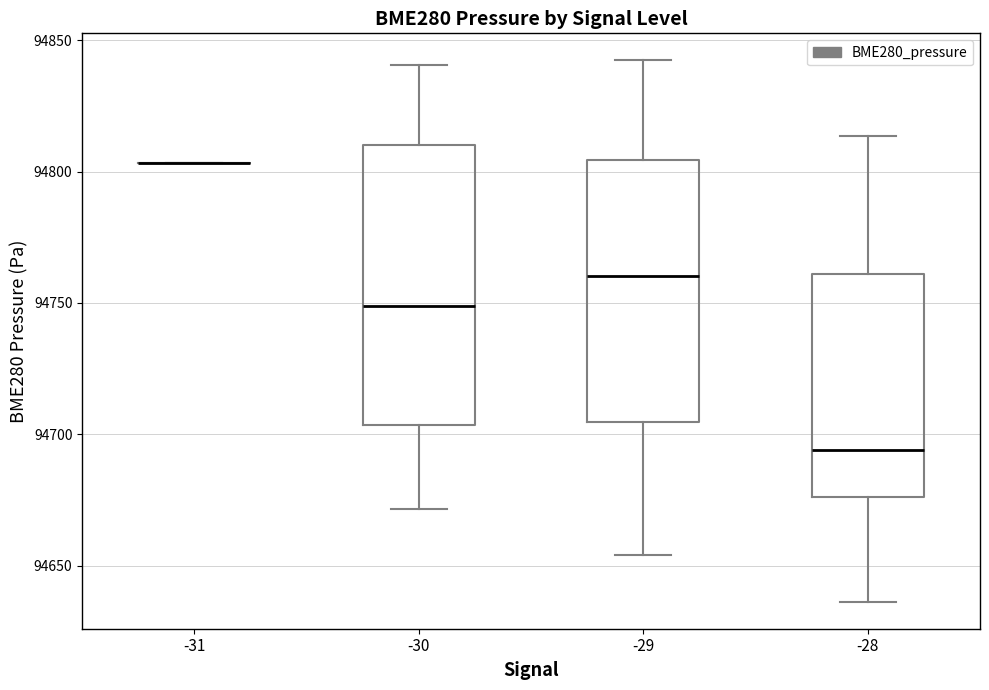

Reading left to right, transcribe this box plot: for each box, give where its median line is, the range the box spans, and where its two whiskers end, as read against the y-axis. The values are not printed on the chart, so give them approximately, as read against the axis.

-31: box collapsed to a line at 94805, whiskers 94805 to 94805
-30: median 94750, box 94705 to 94810, whiskers 94670 to 94840
-29: median 94760, box 94705 to 94805, whiskers 94655 to 94840
-28: median 94695, box 94675 to 94760, whiskers 94635 to 94815